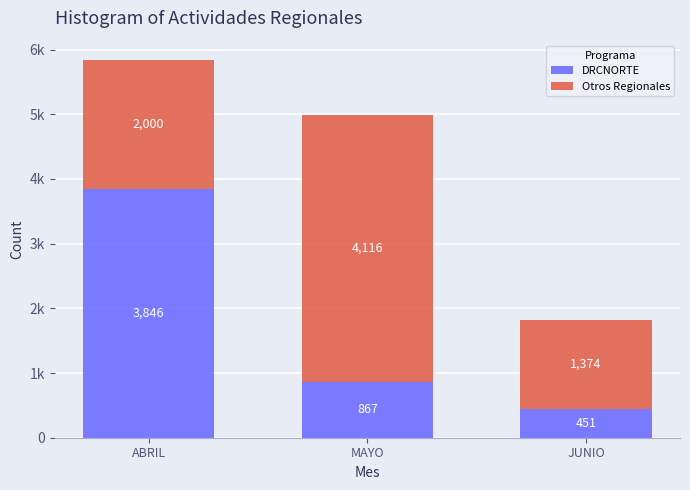

Are the bars grouped side by side (vs. stacked)?

No